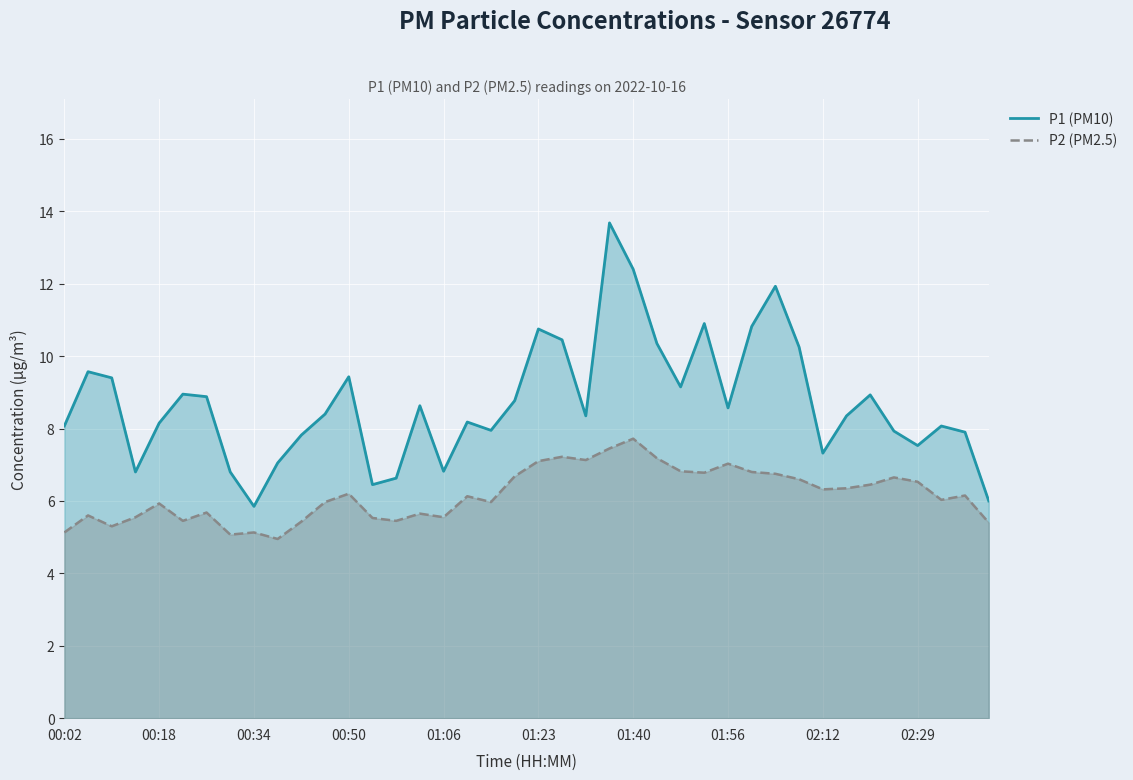

What is the sum of all P1 (PM10) values?

348.2